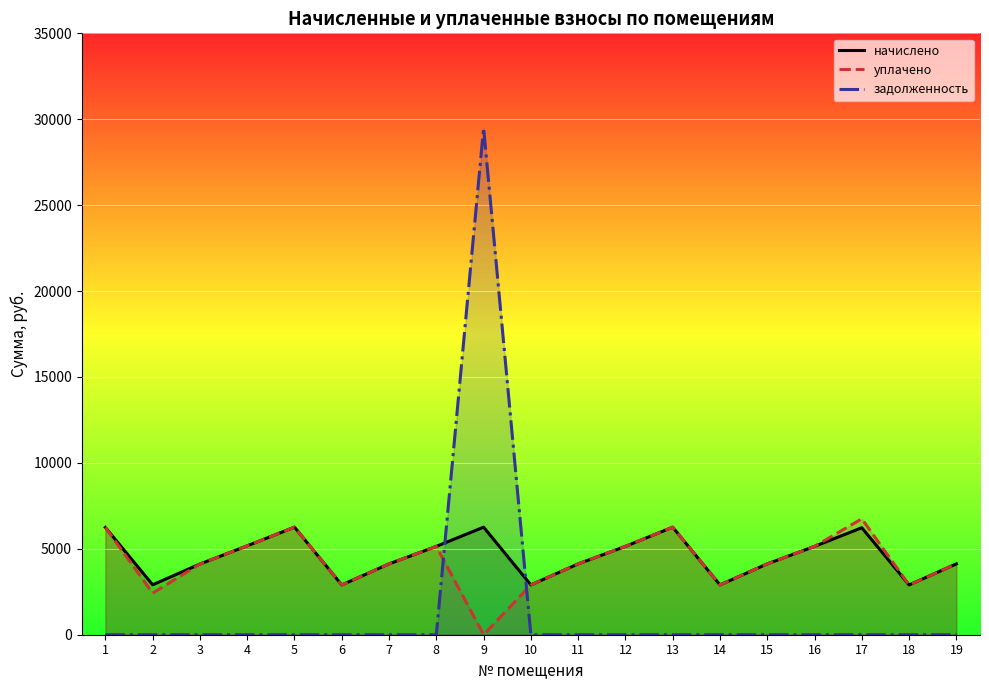

Does the chart display data point markers on the line(s)?

No